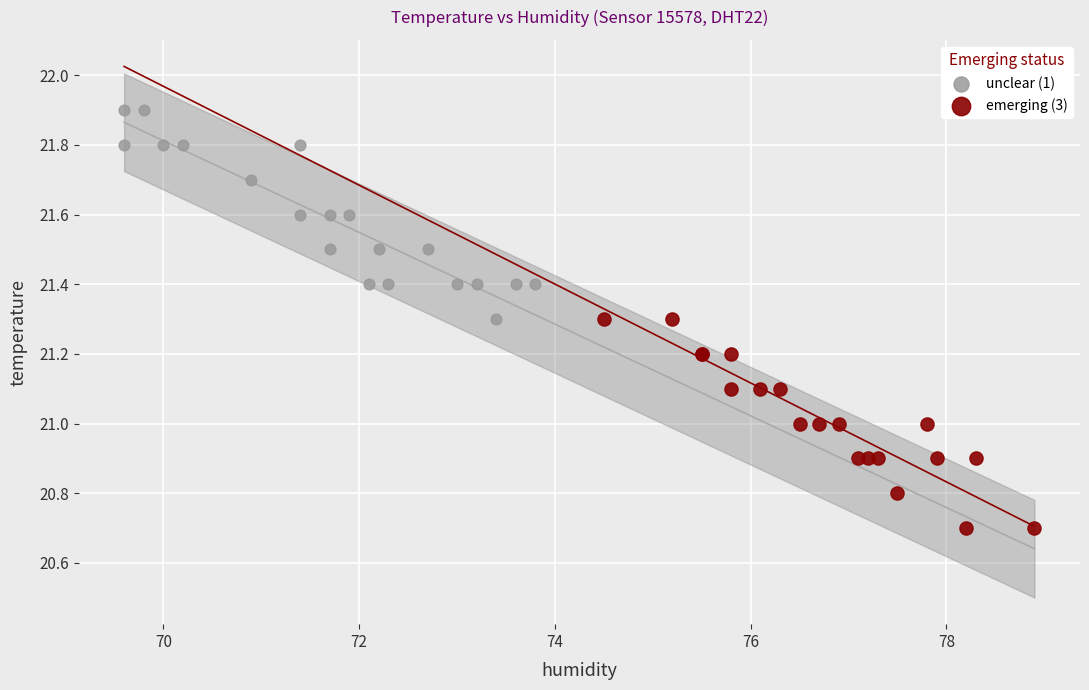

Which series contains the lowest Y value?

emerging (3)